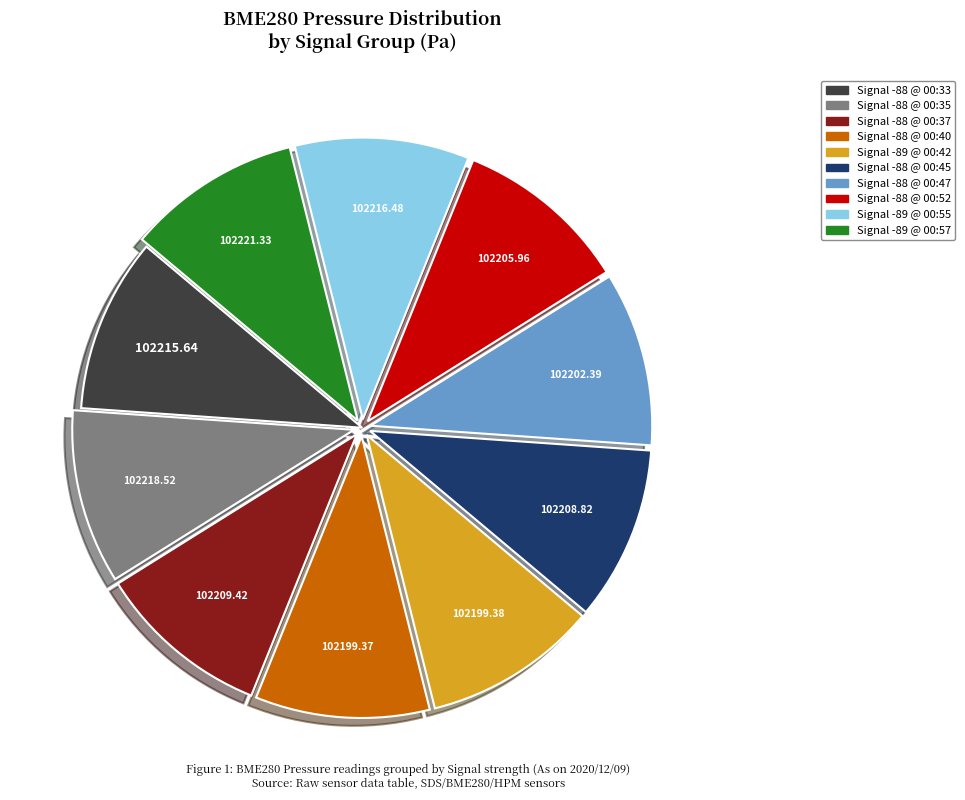

Does any single category account for the majority?

No